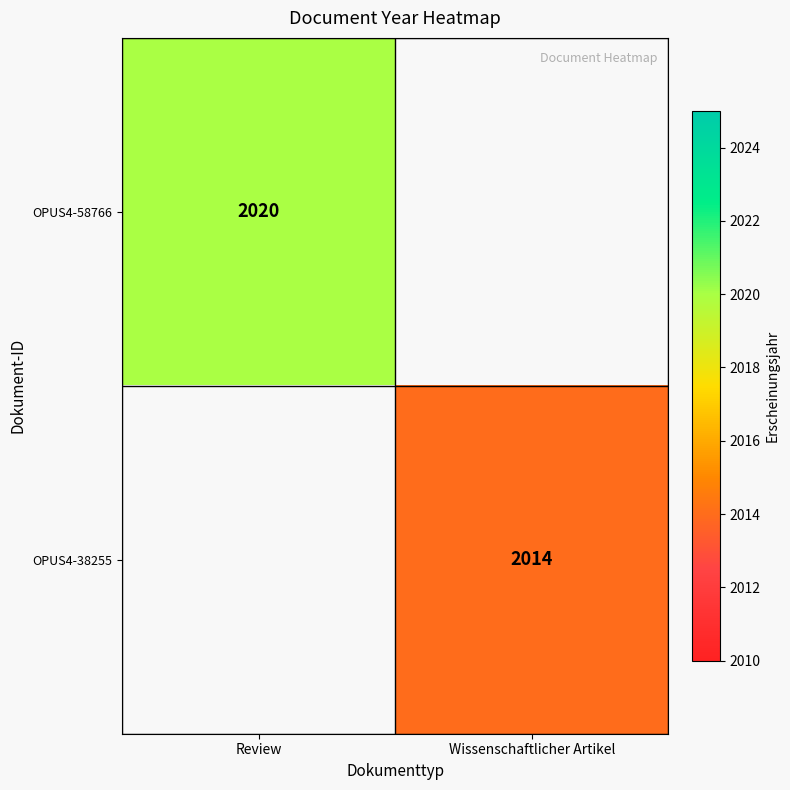

Which category has the lowest value across all series?

Wissenschaftlicher Artikel